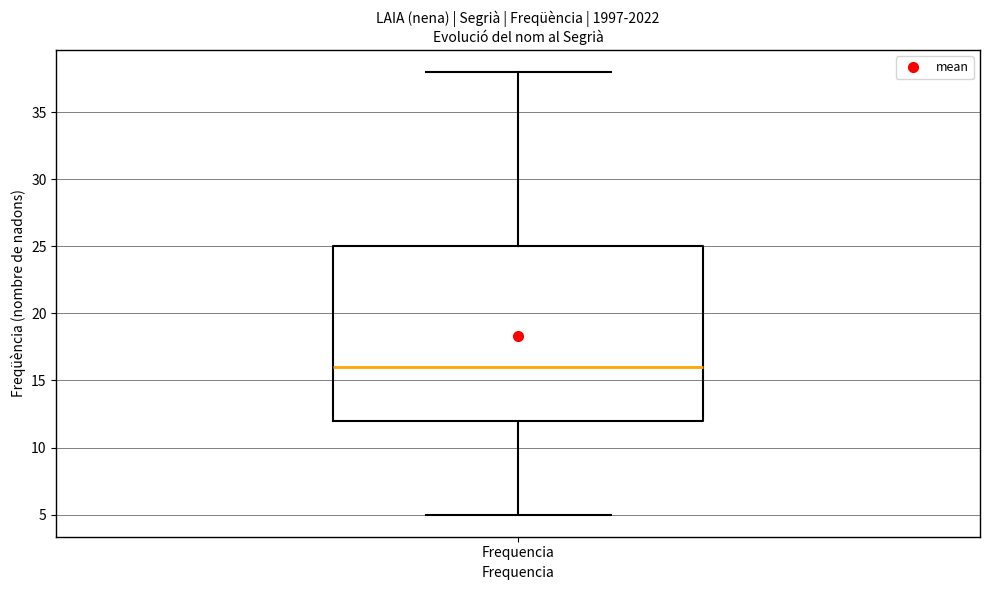

Where is the lower edge of the box for Frequencia on the y-axis? The values are not printed on the chart, so give them approximately, as read against the axis.

12